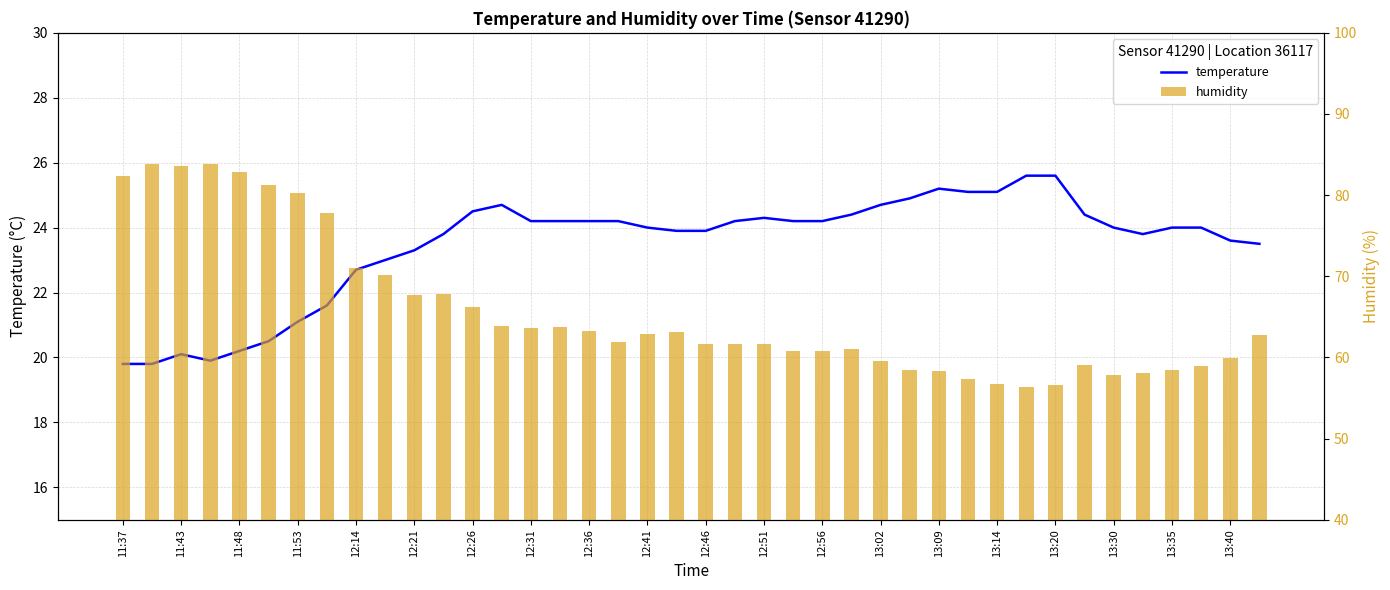

What is the label of the 2nd bar from the left?

11:43